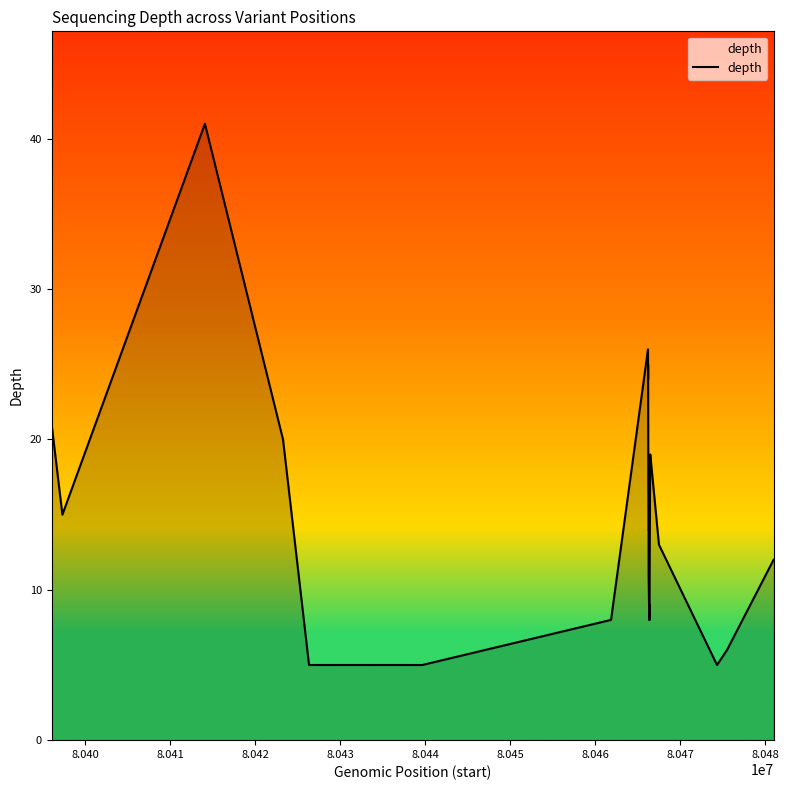

True or false: the data has more than 2 interior local peaks.

True